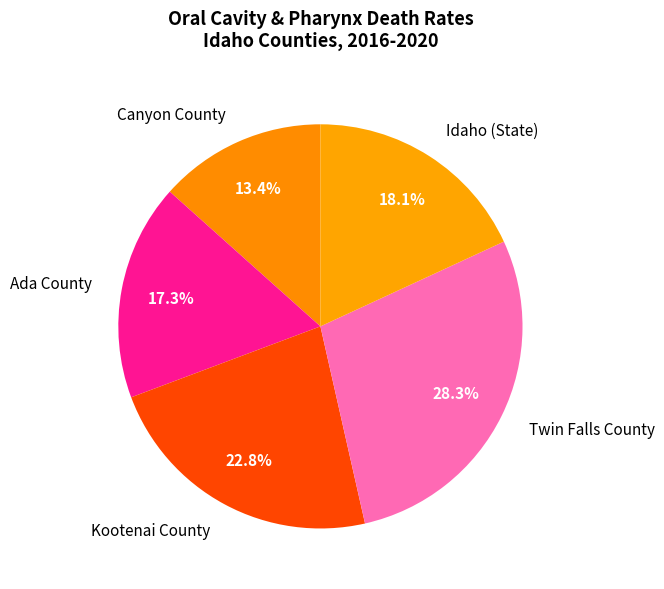

Do Twin Falls County and Ada County together represent more than half of the pie?

No